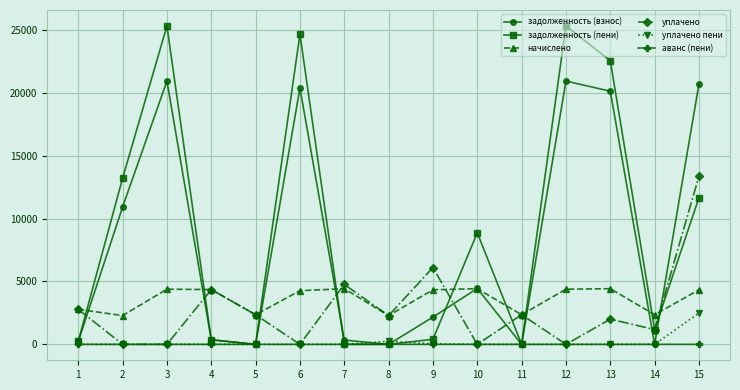

How many values in the задолженность (взнос) series exceed 2167?

8